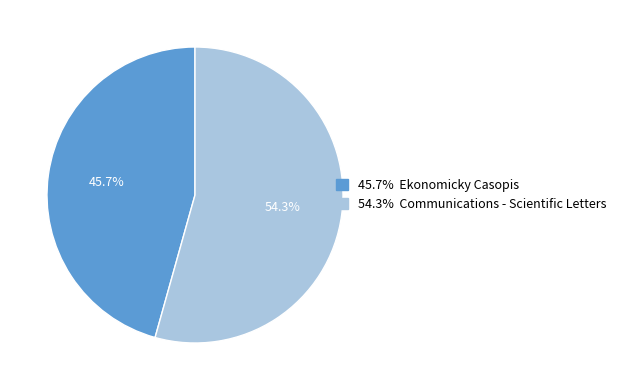

Is there a majority slice in this chart?

Yes